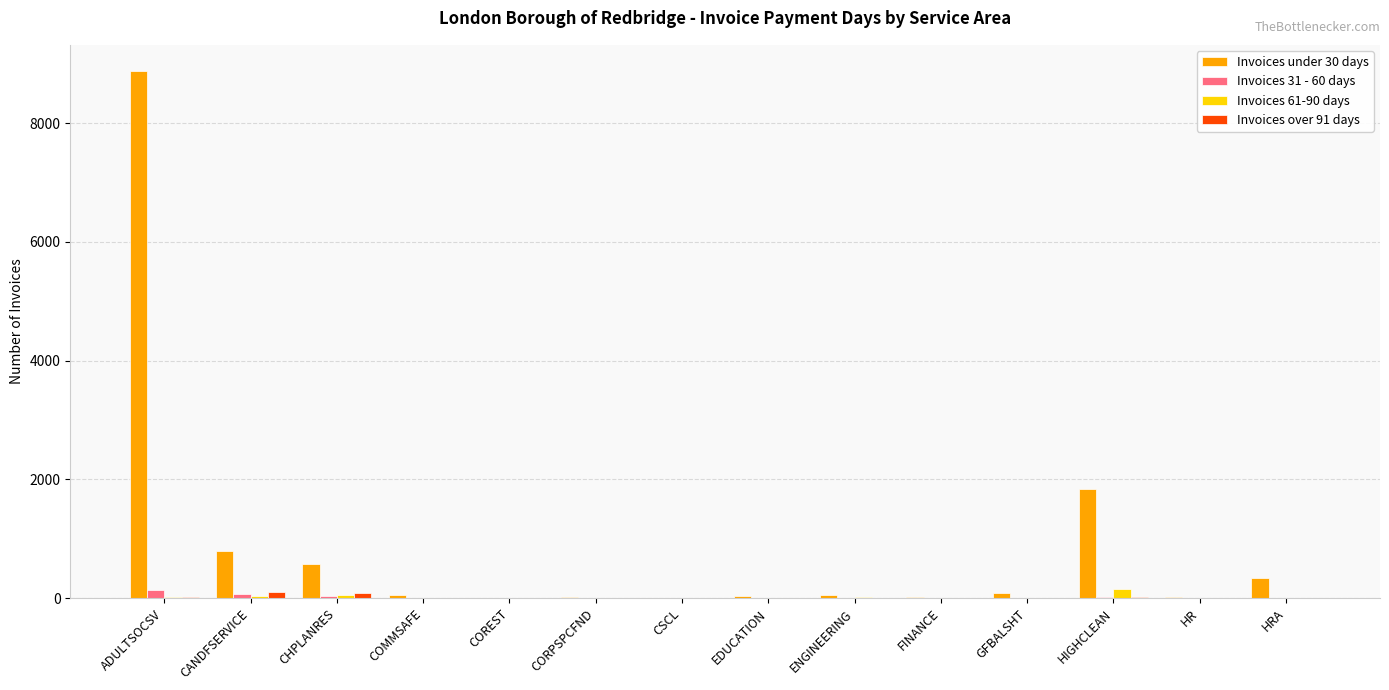

Which series has the largest total across all categories?

Invoices under 30 days